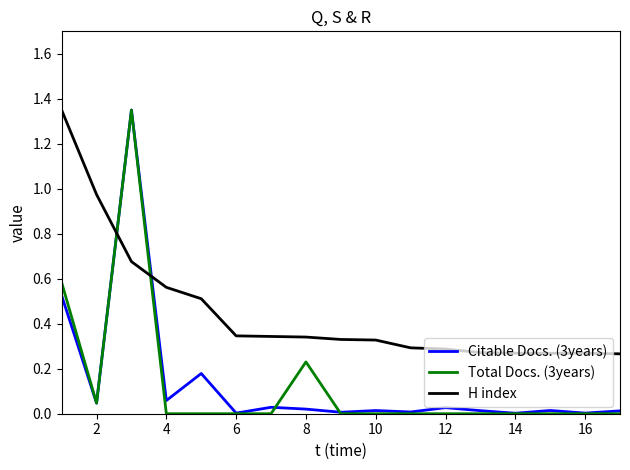

Count the number of categories in the chart.

17